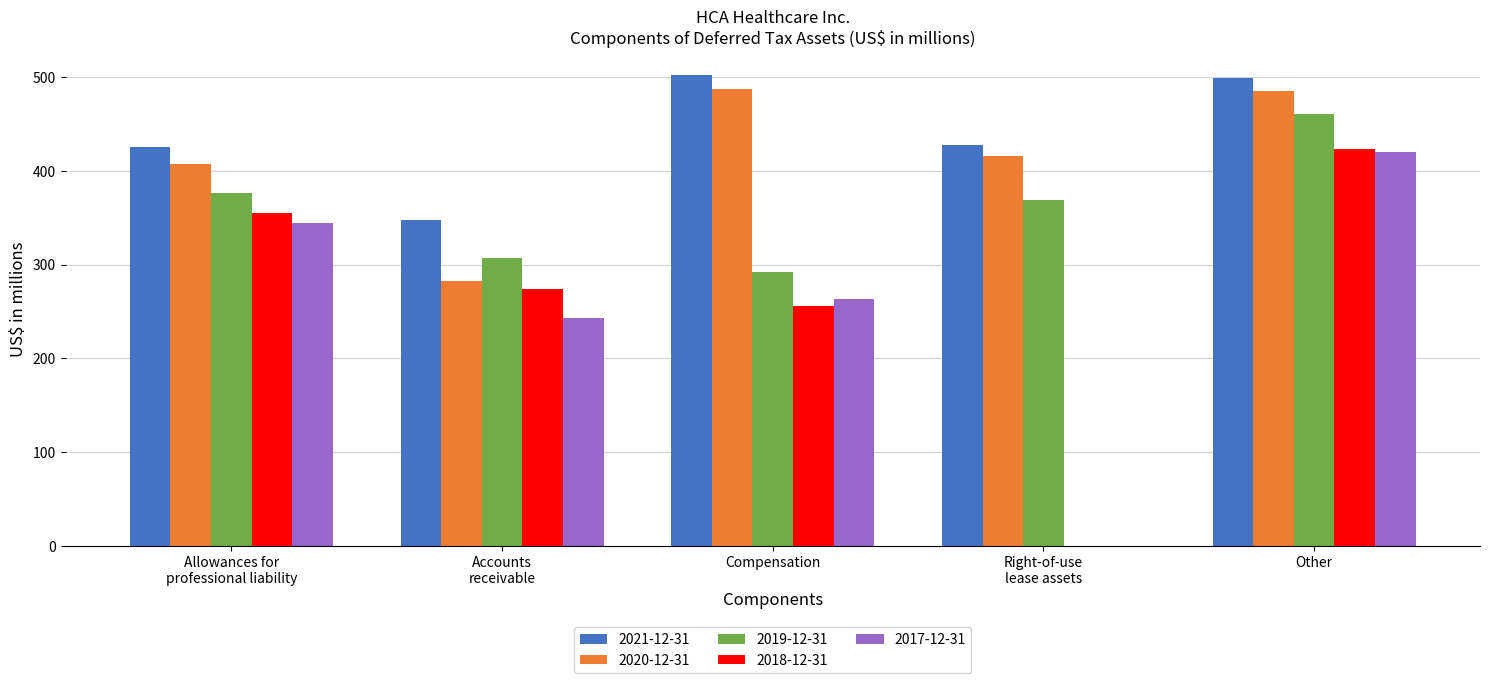

Which series has the largest total across all categories?

2021-12-31